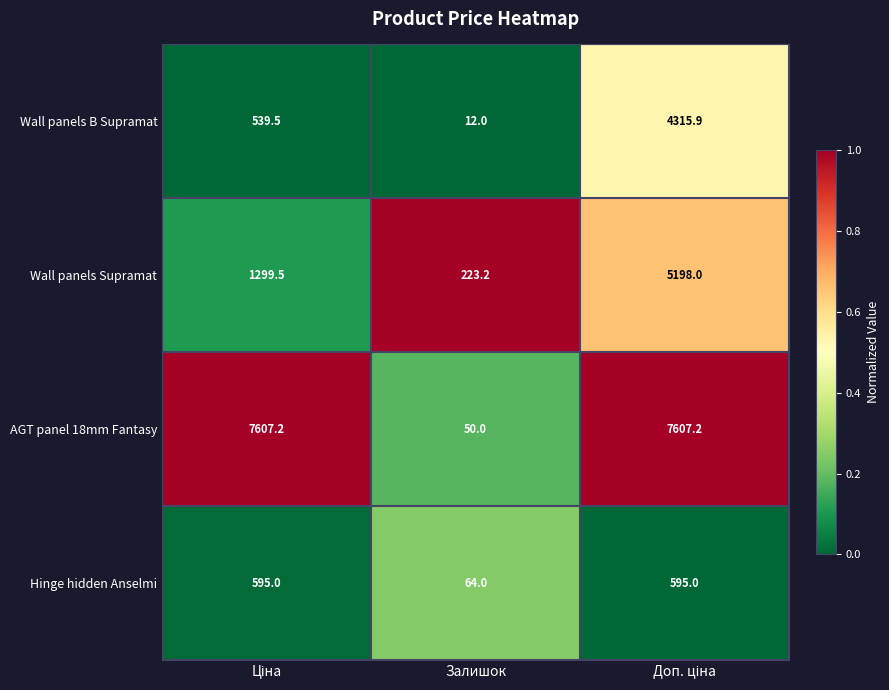

List the series in order of their peak value, highest first.

AGT panel 18mm Fantasy, Wall panels Supramat, Wall panels B Supramat, Hinge hidden Anselmi